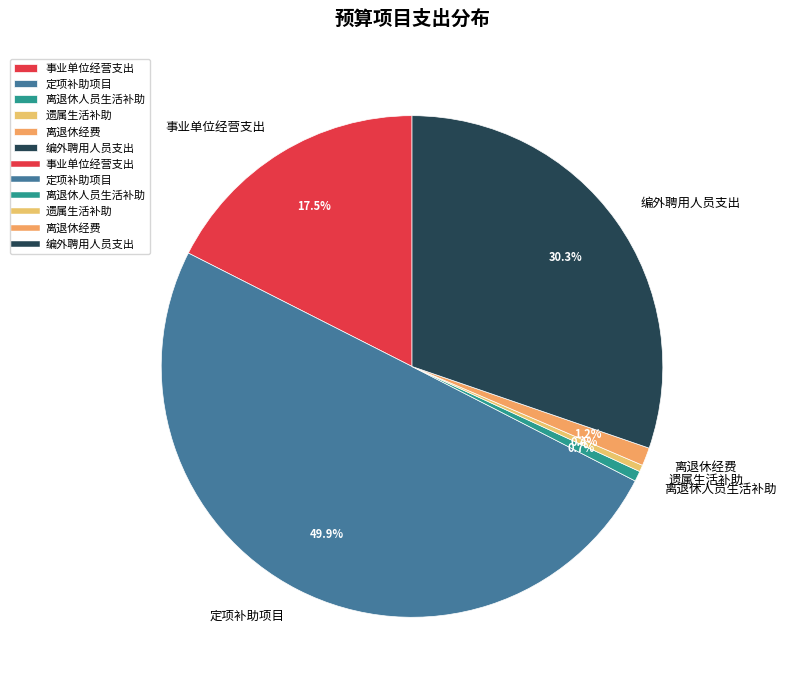

Which slice is the largest?

定项补助项目